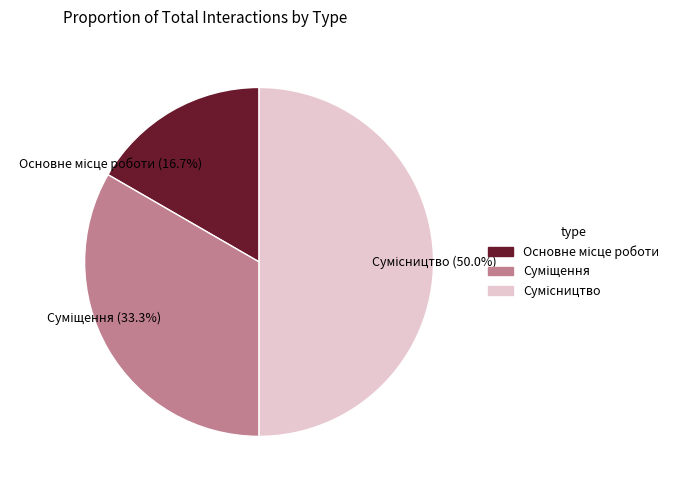

How many segments does this pie chart have?

3